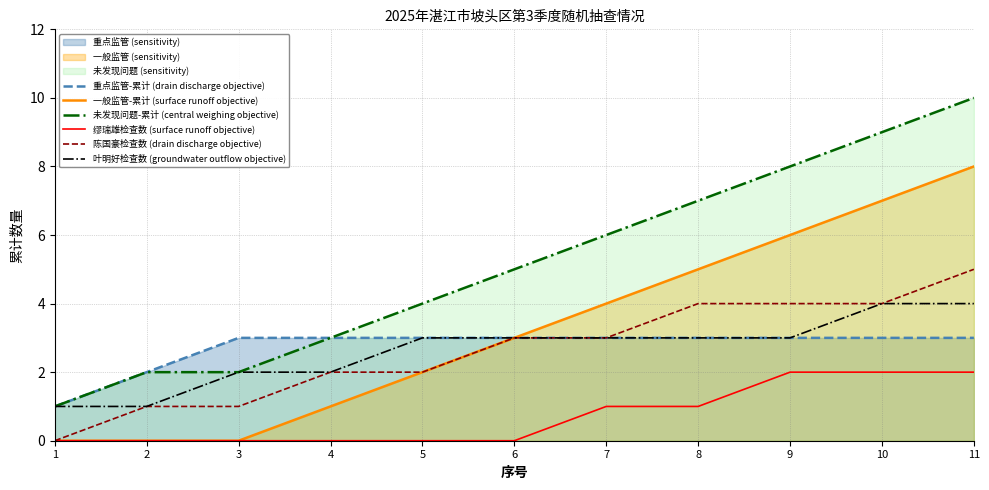

What is the lowest value of the 叶明好检查数 (groundwater outflow objective) series?

1